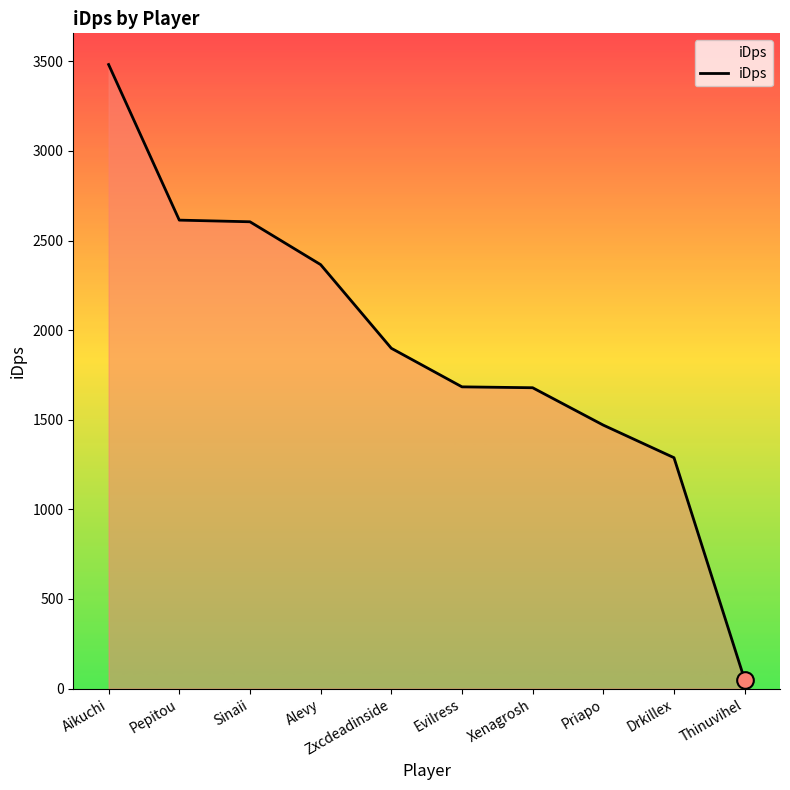

Count the number of data series in this chart.

1